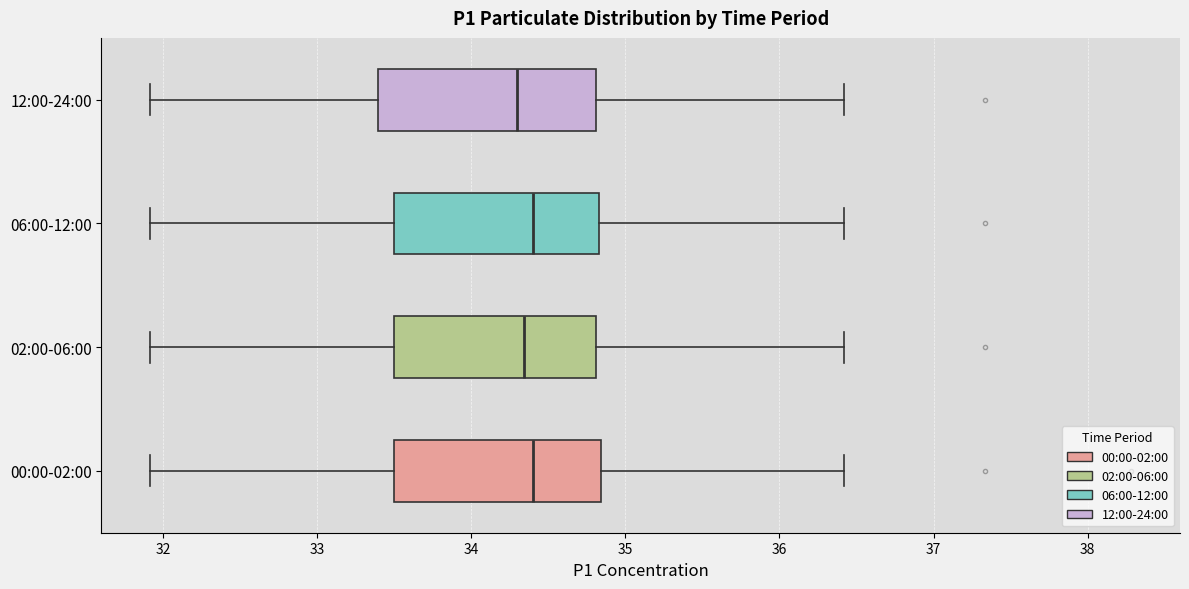

Where does the median line of the box for 12:00-24:00 sit on the x-axis? The values are not printed on the chart, so give them approximately, as read against the axis.

34.3